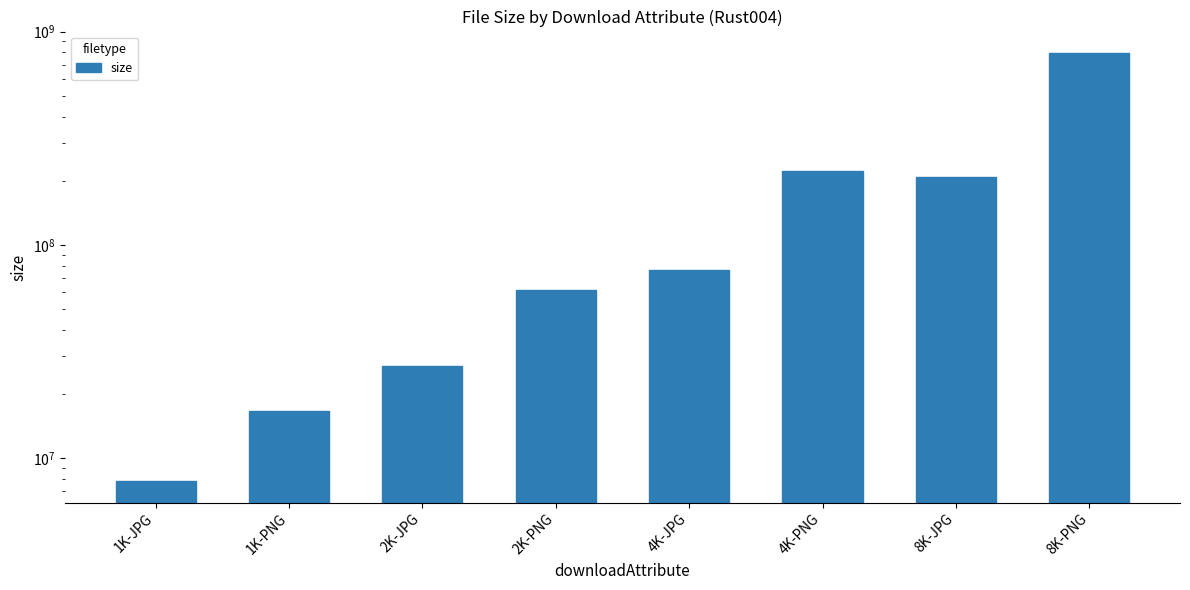

List the labels in order of value, smallest first.

1K-JPG, 1K-PNG, 2K-JPG, 2K-PNG, 4K-JPG, 8K-JPG, 4K-PNG, 8K-PNG